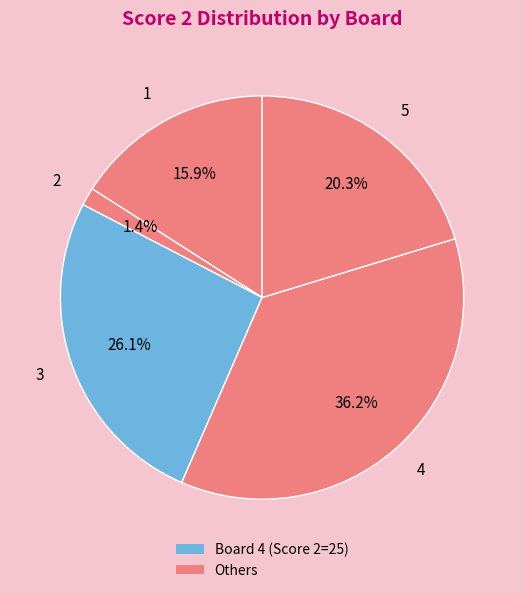

The 1 slice represents 2% of the pie. True or false?

False